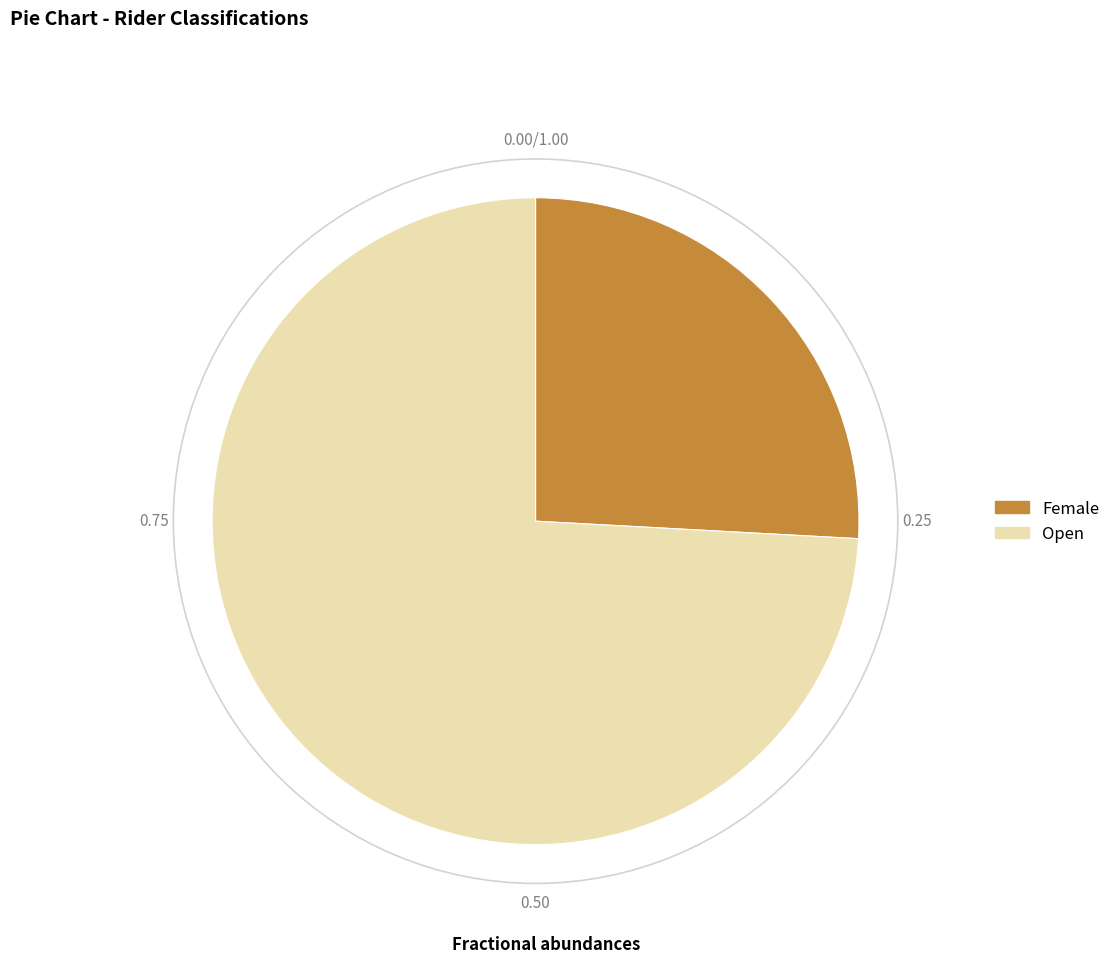

Does any single category account for the majority?

Yes